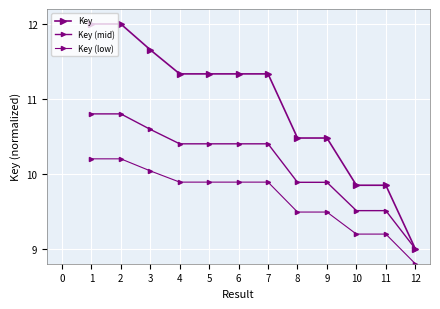

Reading right to left, transcribe all the data shown in this chart.

Key: 9.0	9.8	9.8	10.5	10.5	11.3	11.3	11.3	11.3	11.7	12.0	12.0
Key (mid): 9.0	9.5	9.5	9.9	9.9	10.4	10.4	10.4	10.4	10.6	10.8	10.8
Key (low): 8.8	9.2	9.2	9.5	9.5	9.9	9.9	9.9	9.9	10.0	10.2	10.2